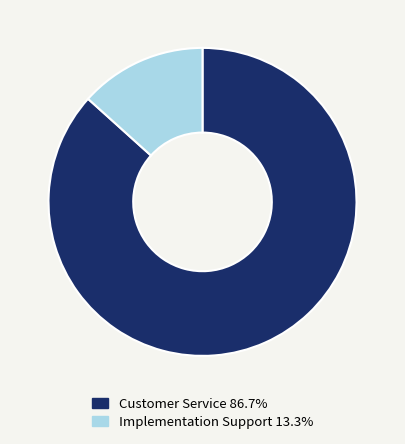

True or false: Implementation Support accounts for 13% of the total.

True